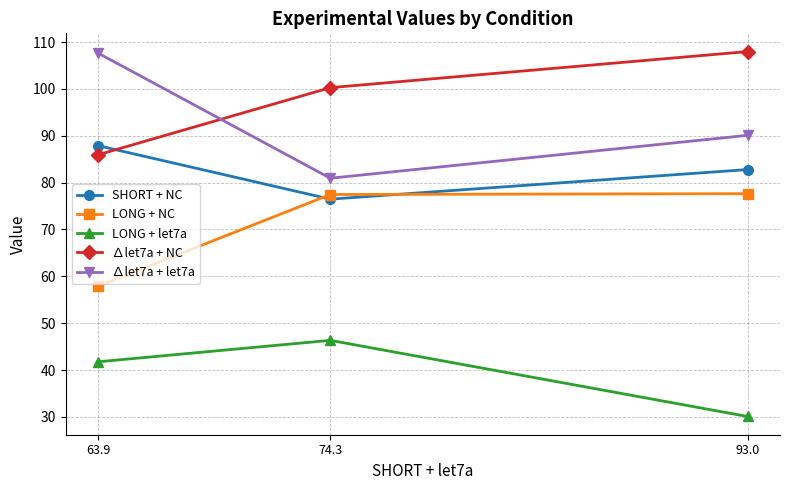

What is the spread (max minus min) of values at 93.0?

77.9